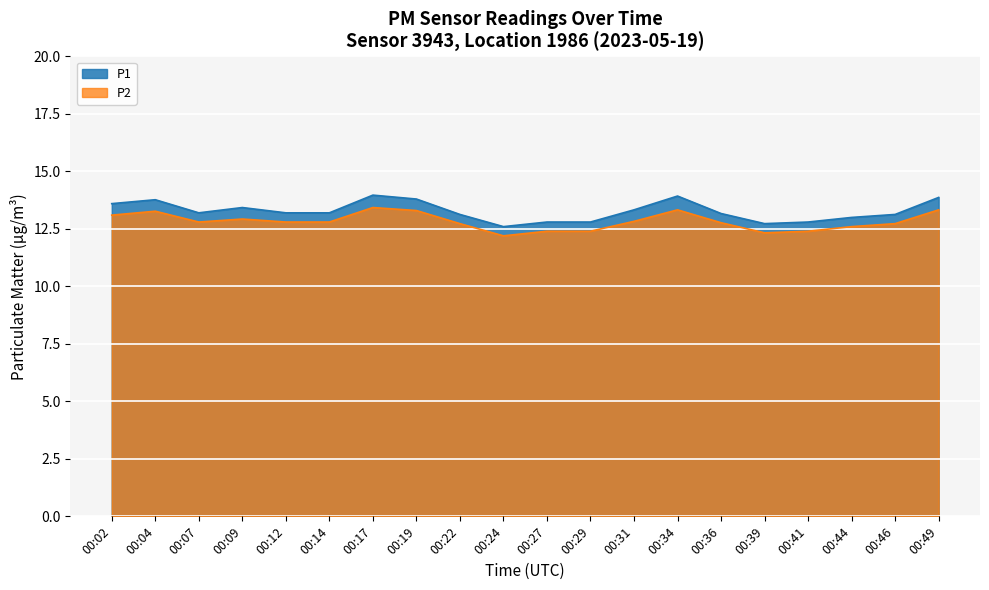

List the series in order of their overall mean, lowest first.

P2, P1